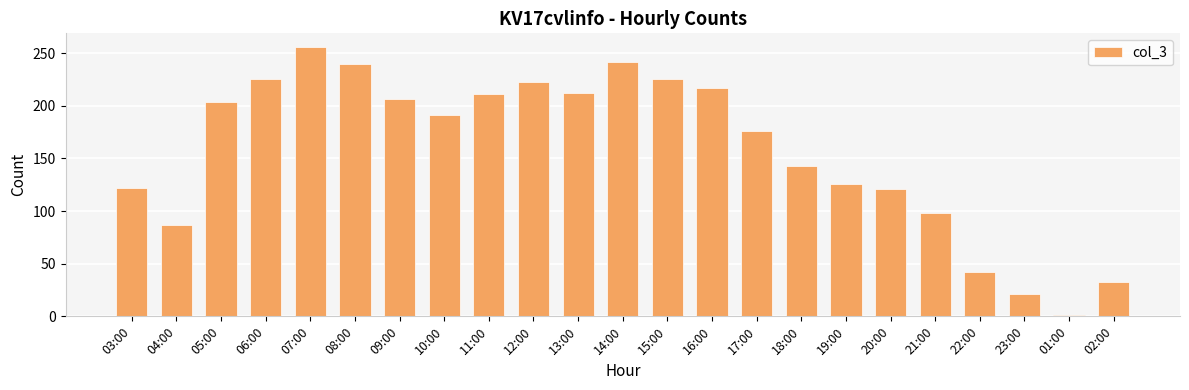

What is the ratio of the value at 23:00 to the value at 08:00?

0.1